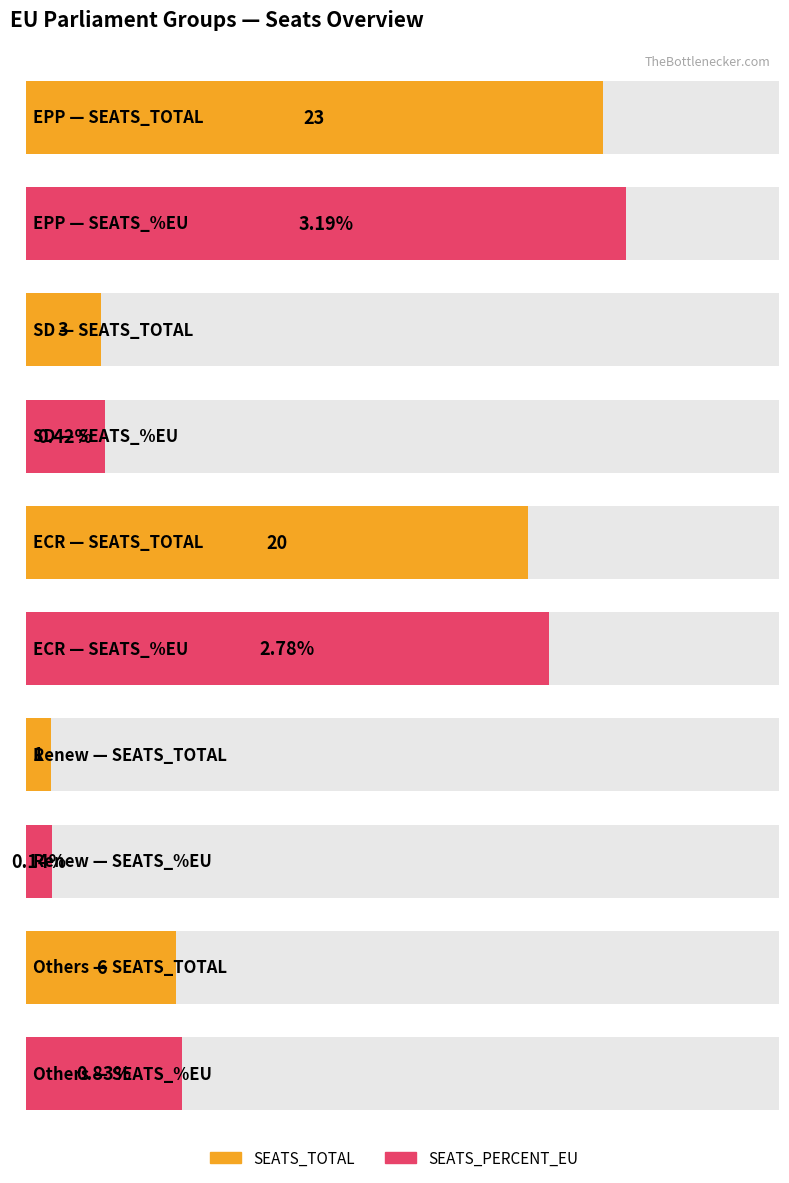

Reading left to right, what are all the values shown in this chart?

SEATS_TOTAL: 23.0	3.0	20.0	1.0	6.0
SEATS_PERCENT_EU: 3.2	0.4	2.8	0.1	0.8